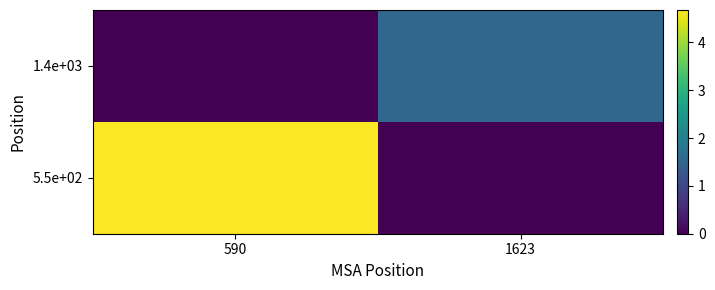

What is the difference between the highest and lowest values at 590?

4.7